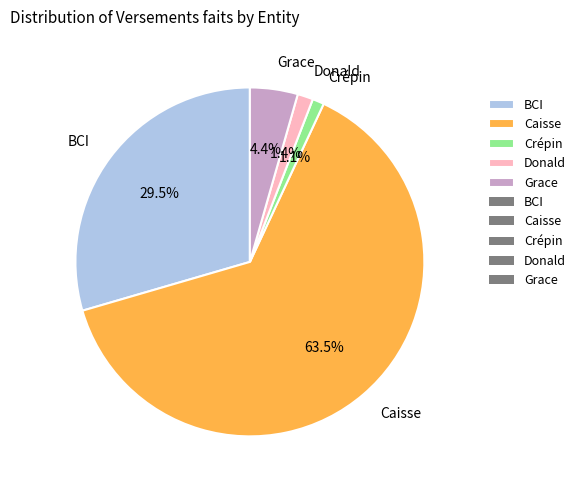

Which has a higher value, Caisse or Grace?

Caisse